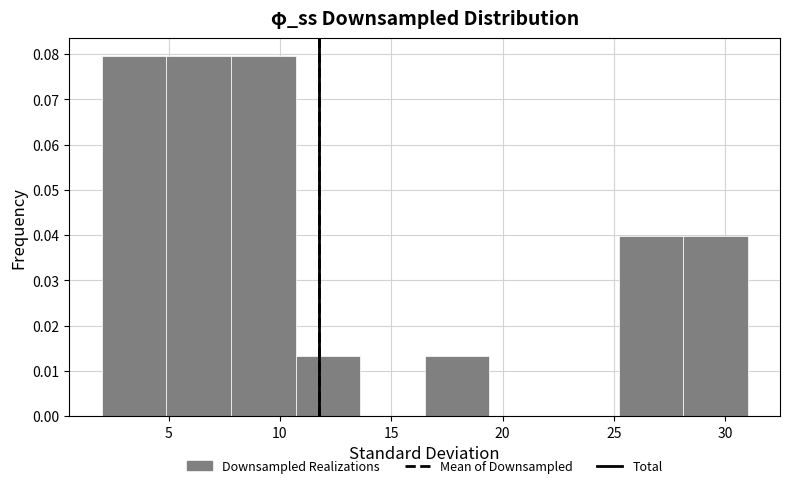

What is the height of the bar covering 10.7 to 13.6 on the x-axis? Neither the bar edges nor the heights are printed on the chart, so give them approximately, as read against the axes.

0.013